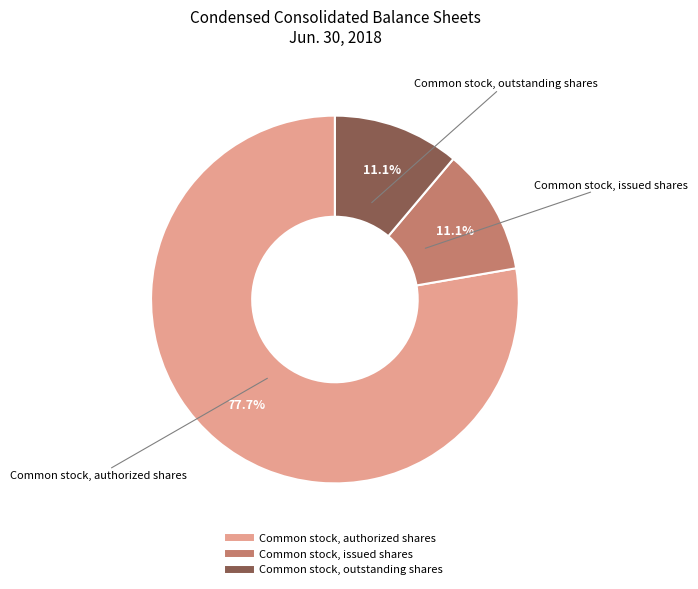

To the nearest percent, what is the combined percentage of Common stock, outstanding shares and Common stock, issued shares?

22%